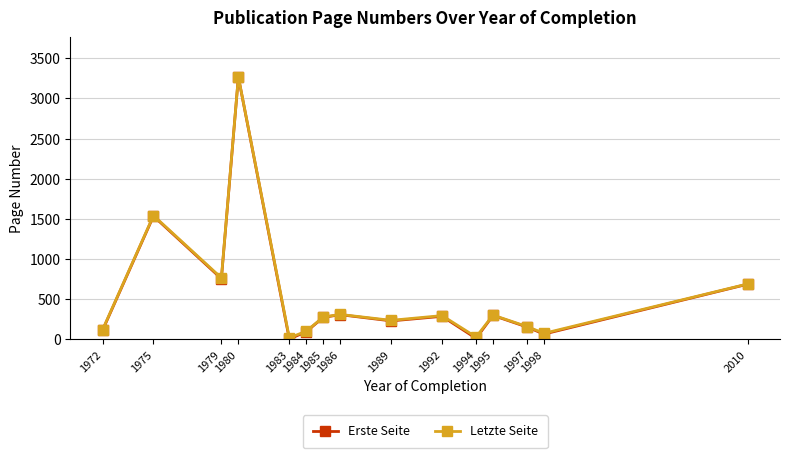

True or false: Erste Seite and Letzte Seite cross at least once.

False